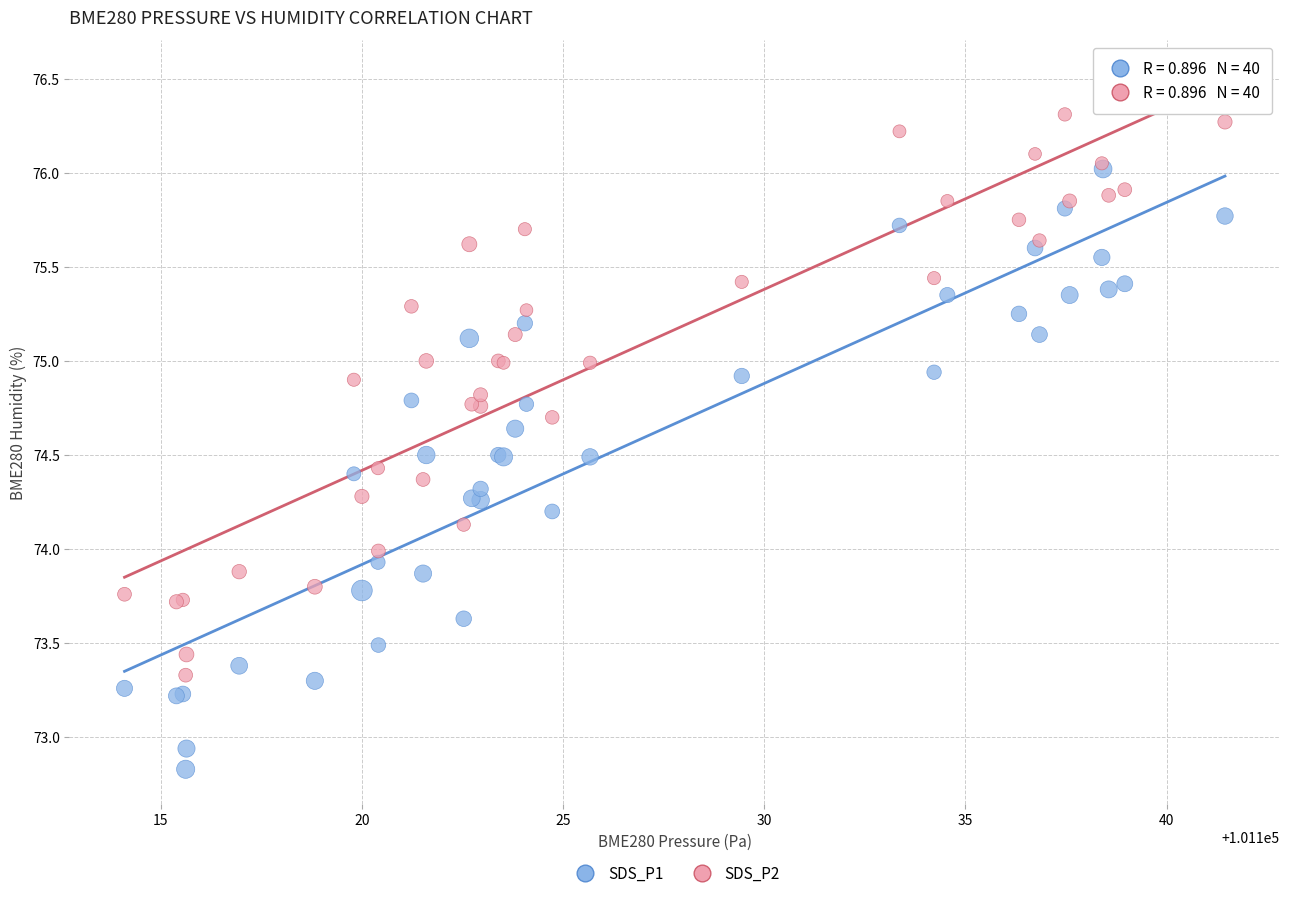

Which series contains the lowest Y value?

SDS_P1